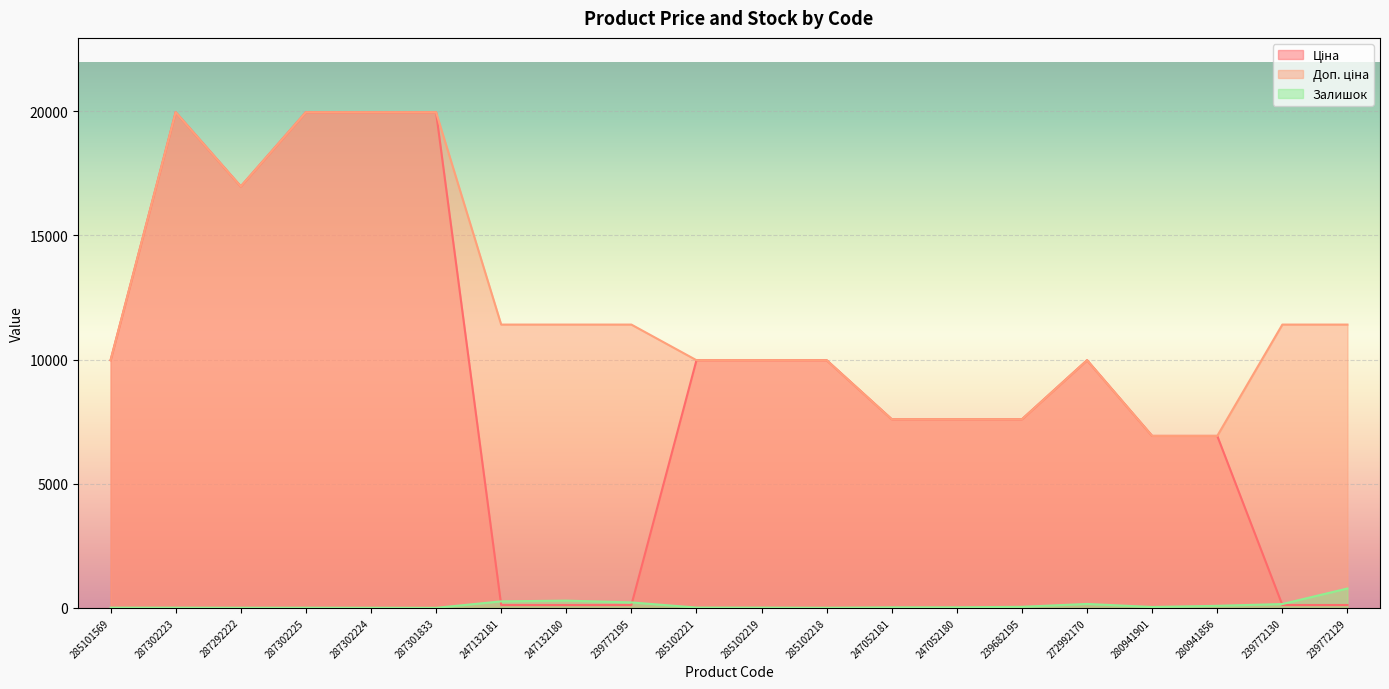

How many data points does each series have?

20